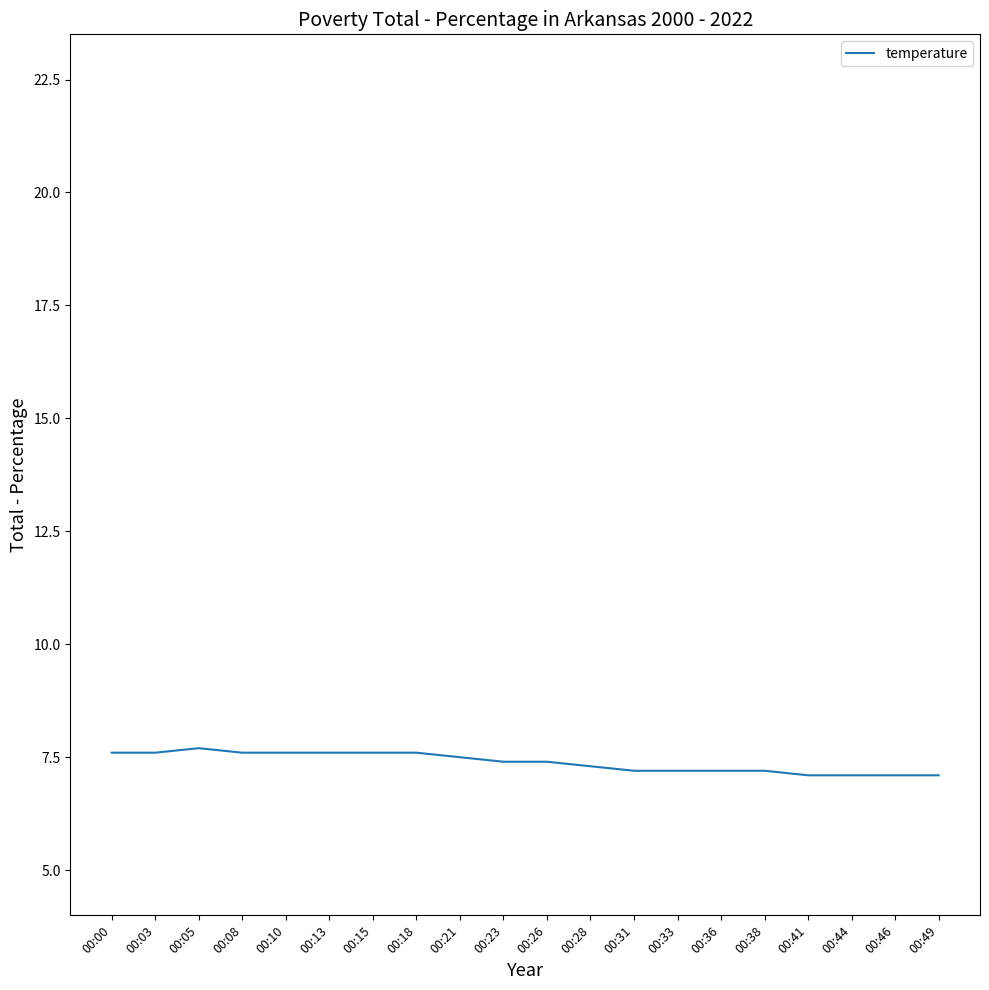

Approximately how many times larger is the value at 00:38 compared to 00:18?

0.9